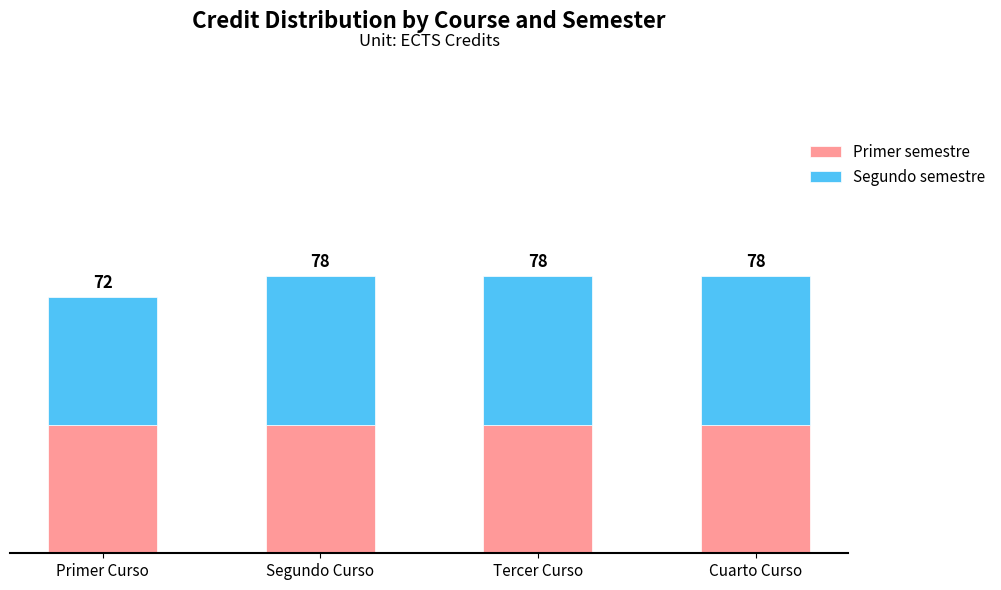

What are all the series names shown in the legend?

Primer semestre, Segundo semestre